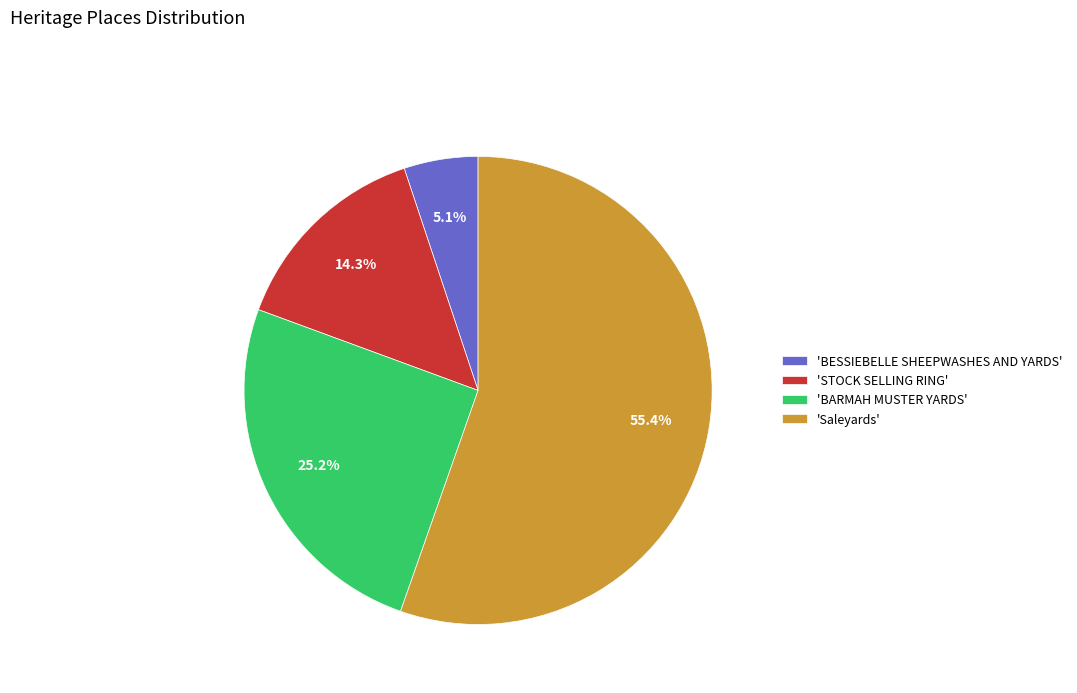

To the nearest percent, what is the difference between the largest and smallest slice percentages?

50%